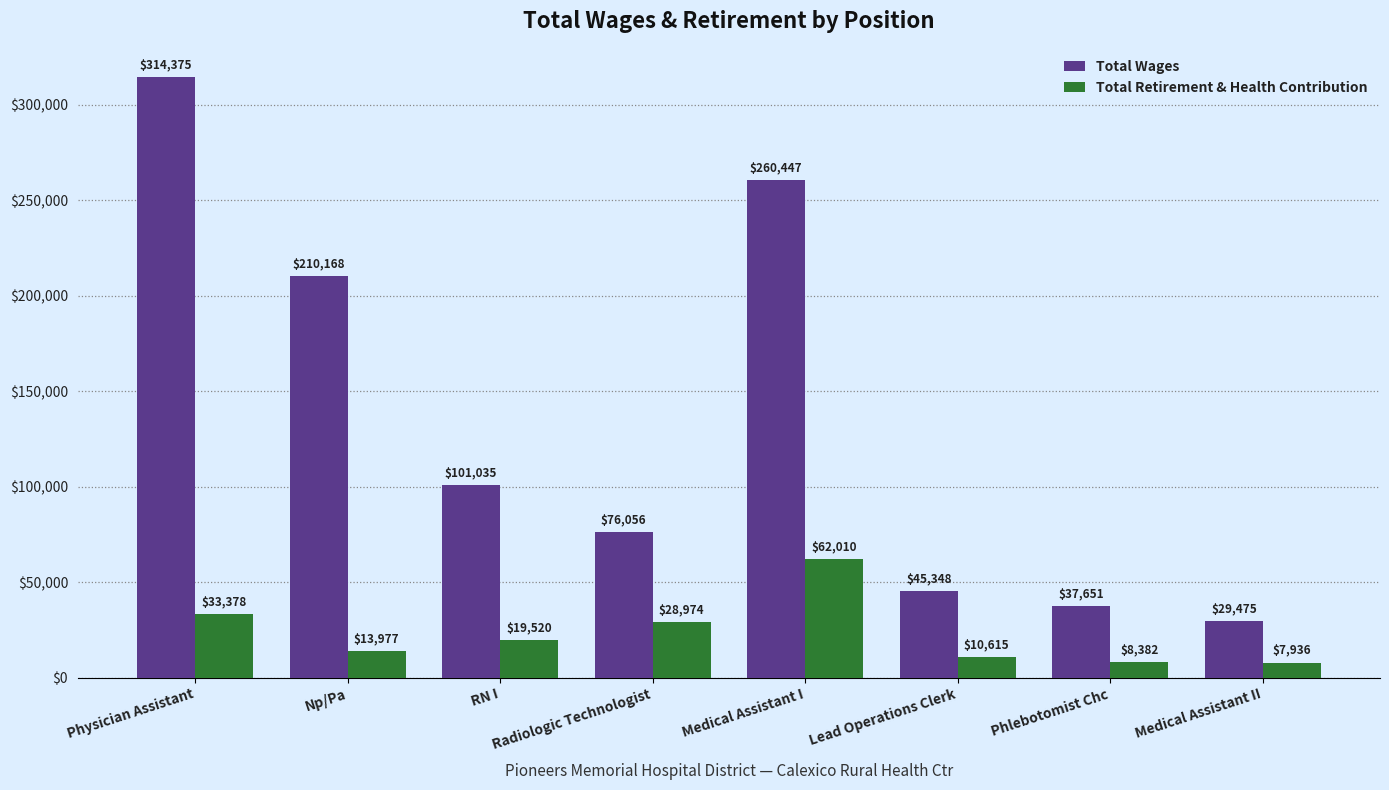

How many groups of bars are there?

8